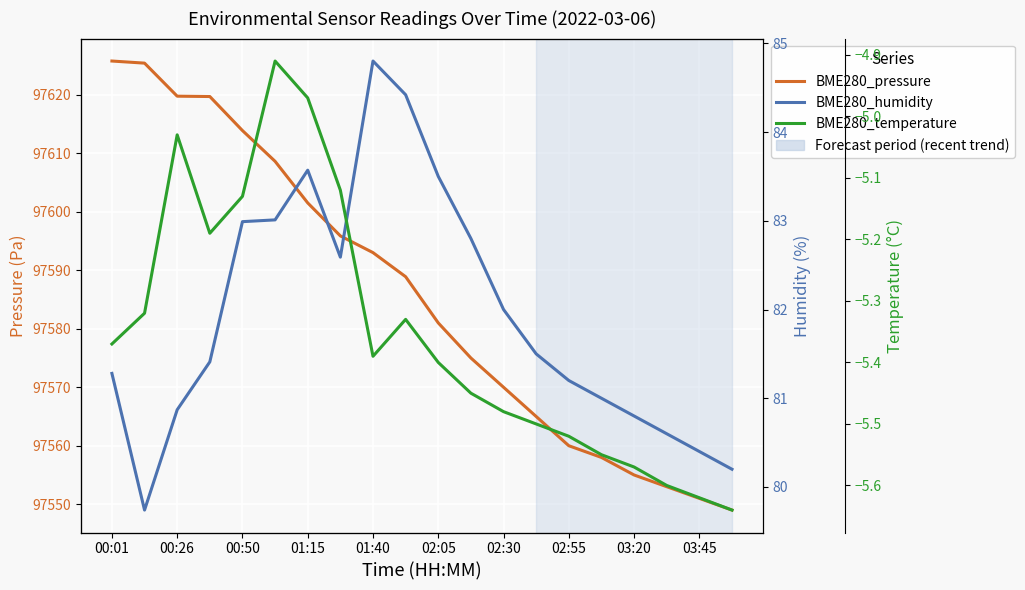

What is the greatest value displayed?

97625.8